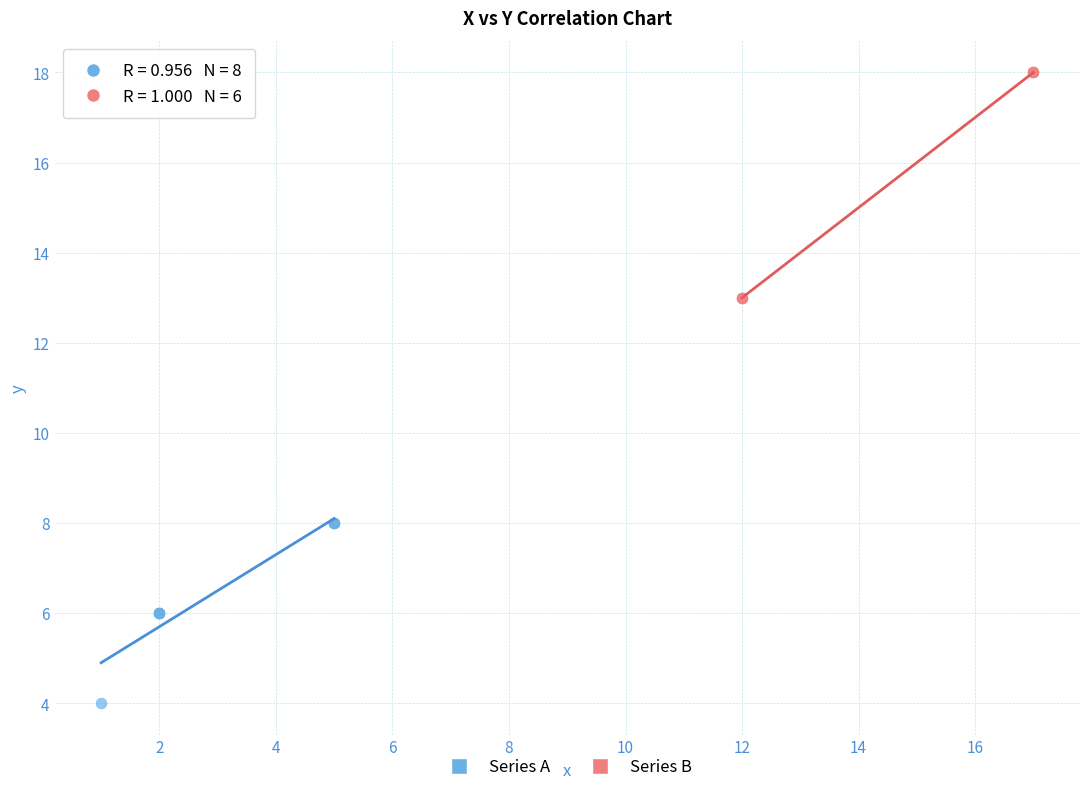

Which series has the widest spread of Y values?

Series B